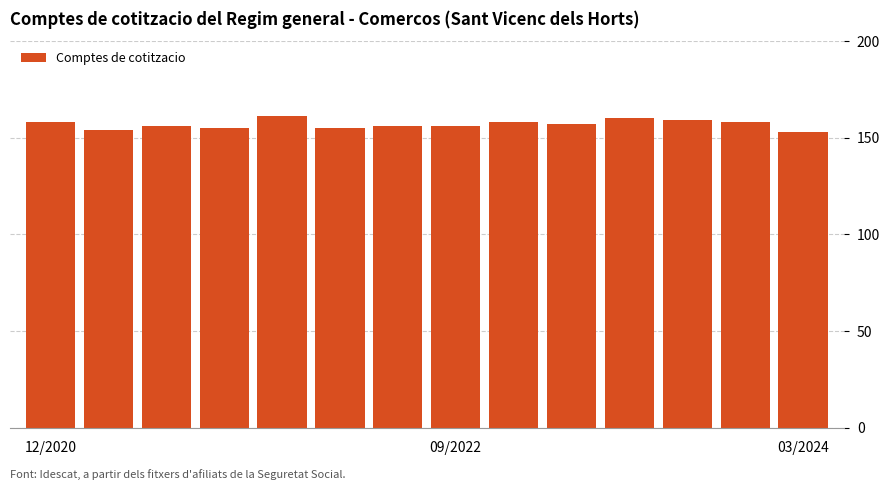

How many distinct data groups are displayed?

1